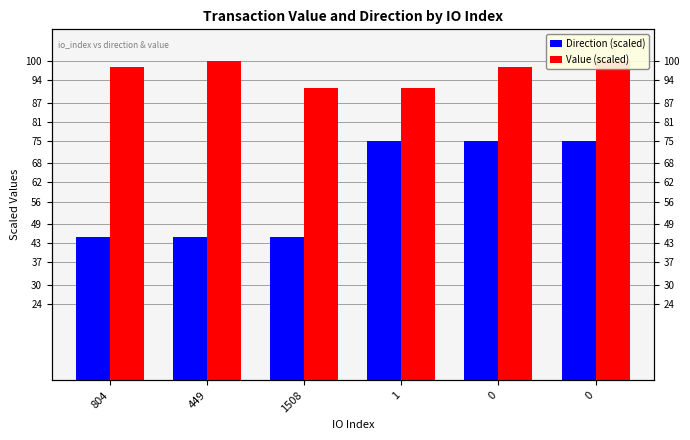

How many categories are shown in the chart?

6